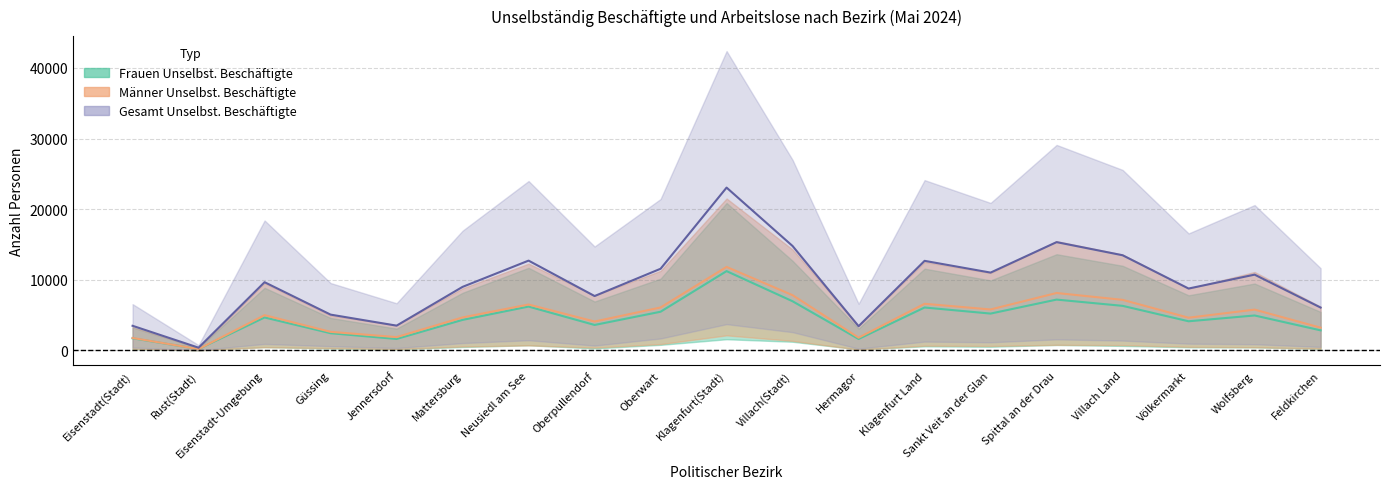

What is the smallest value displayed?

195.0